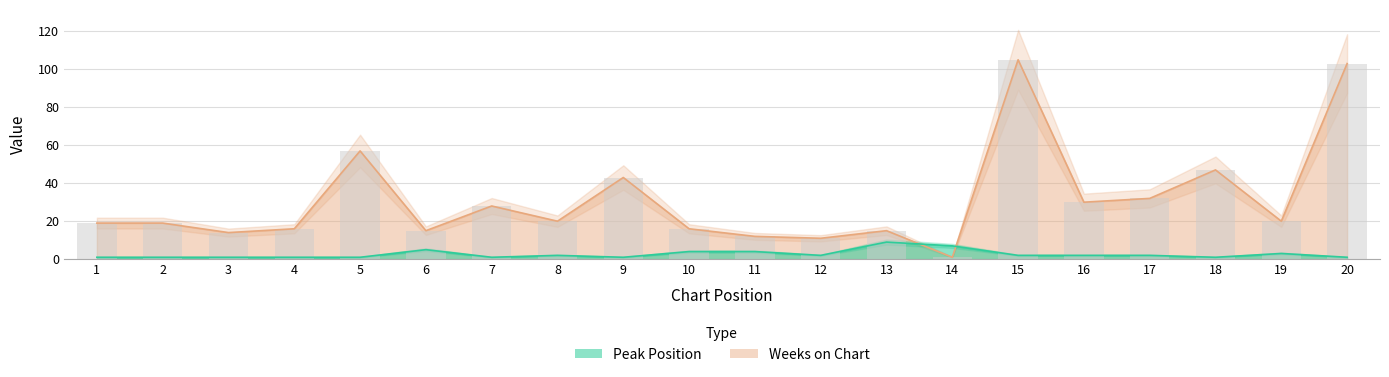

Which category has the highest value in the Weeks on Chart series?

15